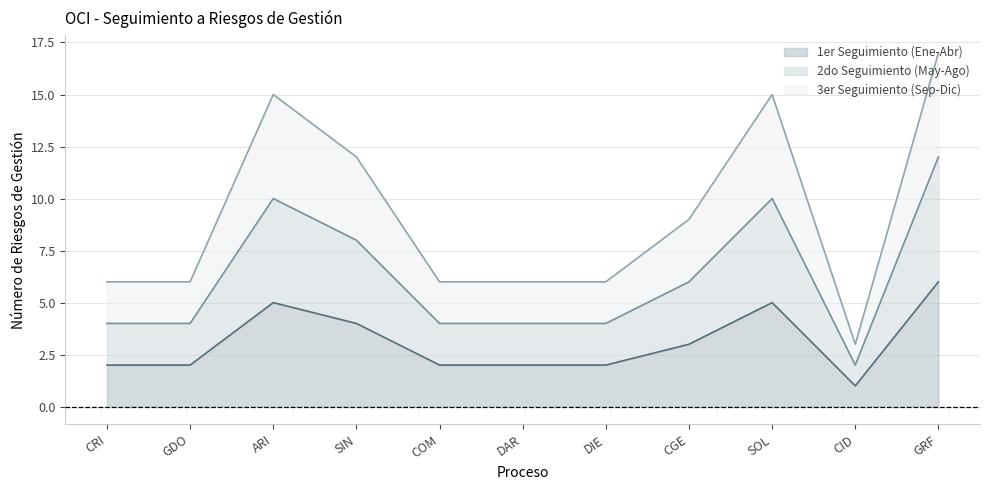

What is the minimum value shown in the chart?

1